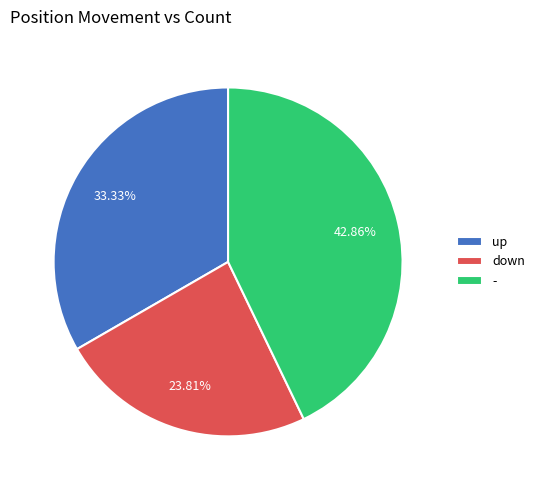

To the nearest percent, what portion does down represent?

24%